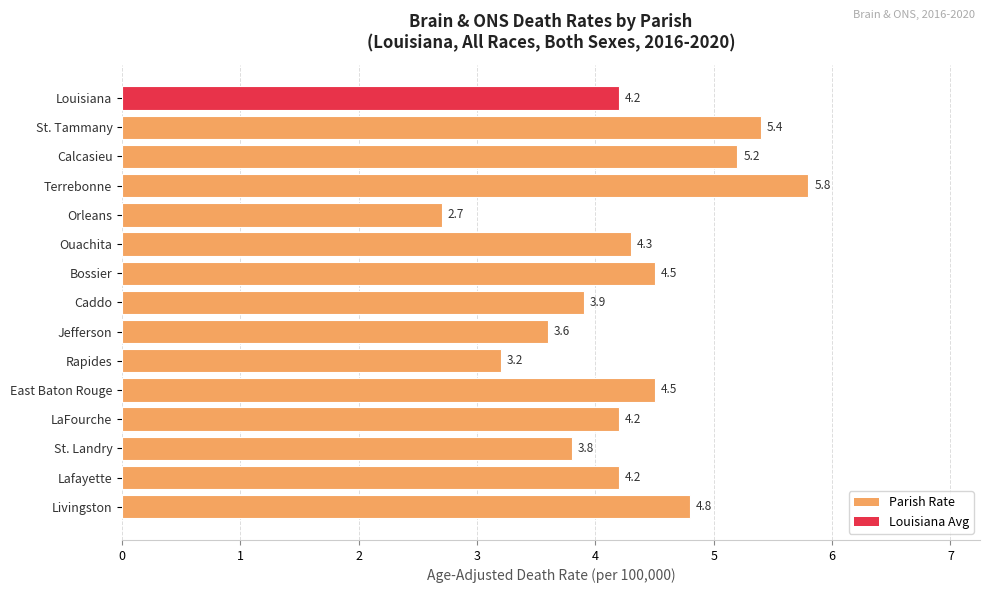

What is the approximate value at Jefferson?

3.6